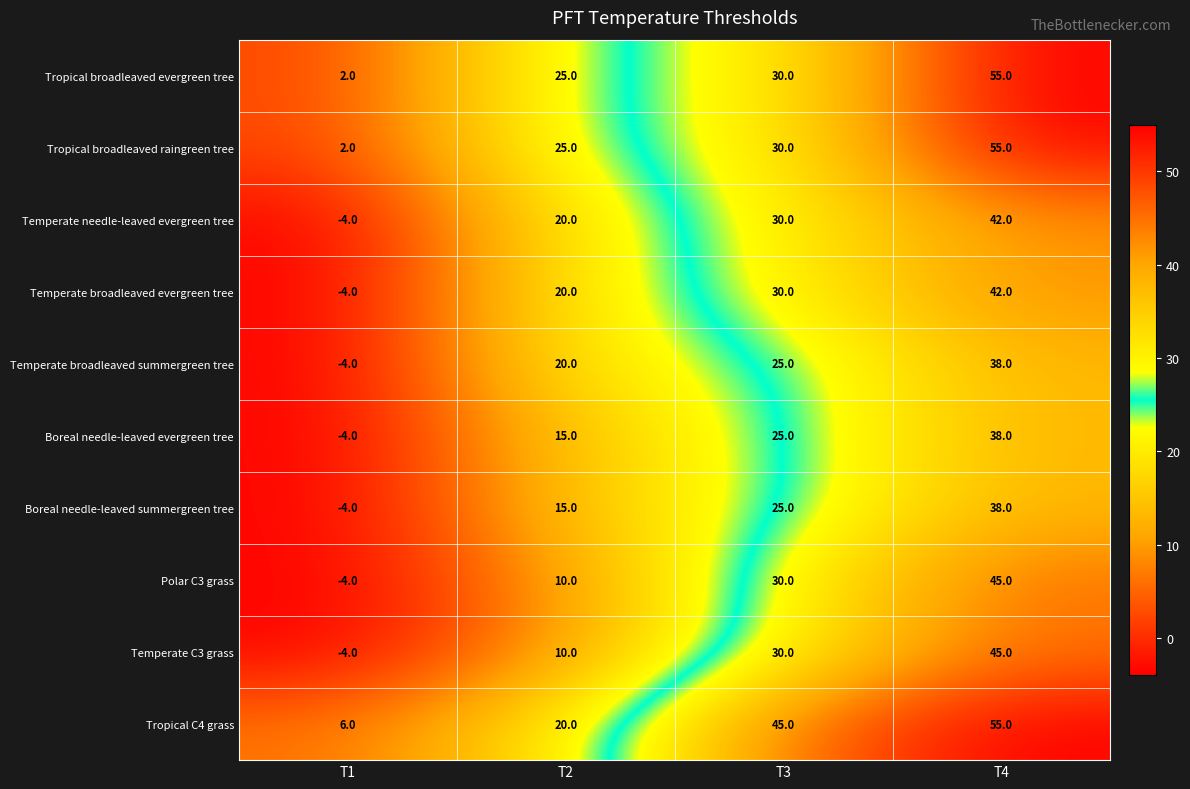

What value does the Temperate C3 grass series have at T2, to the nearest 10?

10